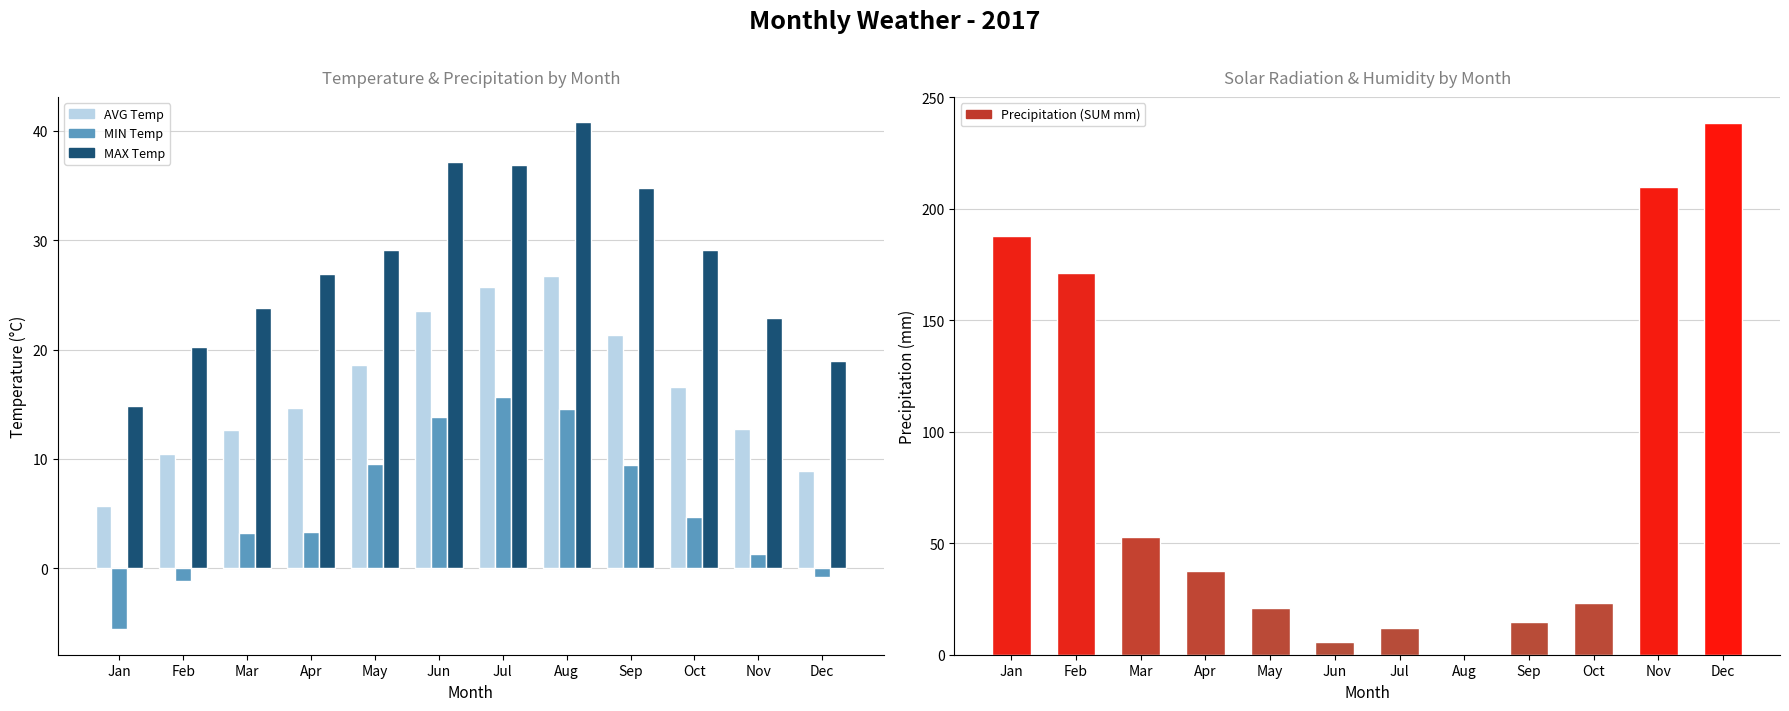

What is the value of the AIR_TEMP (AVG C) bar at the 6th from the left?

23.5